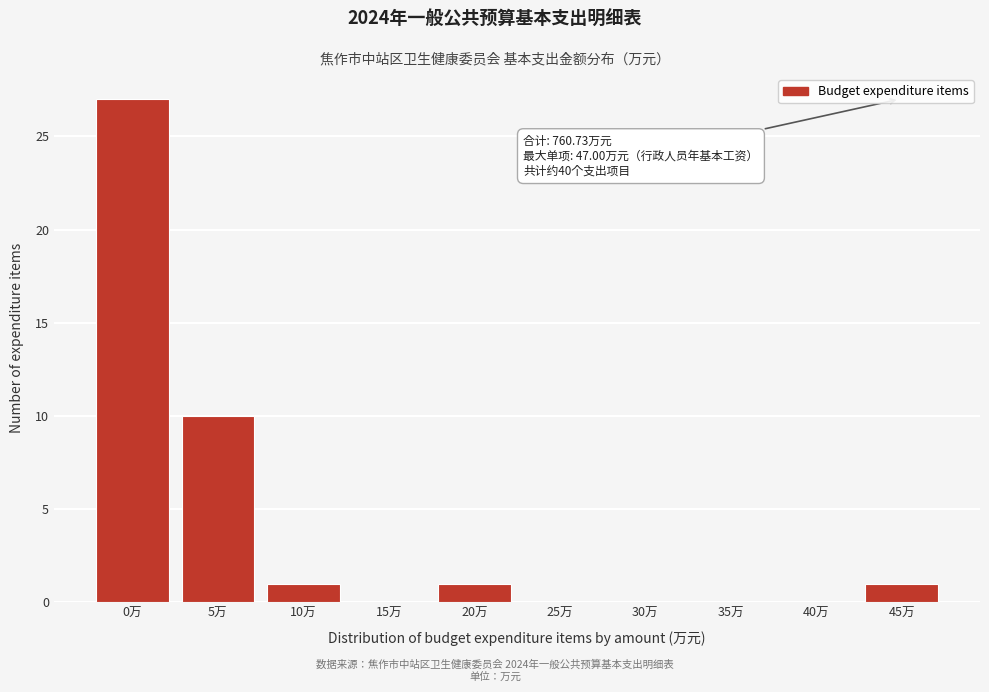

Reading right to left, extract all data points from this chart.

45万=1	40万=0	35万=0	30万=0	25万=0	20万=1	15万=0	10万=1	5万=10	0万=27